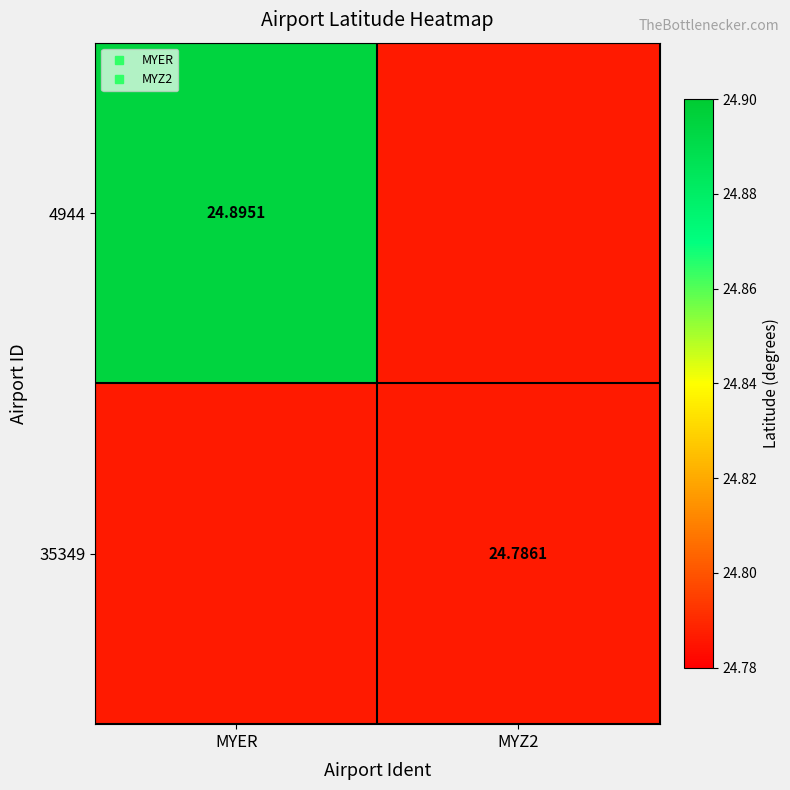

Which series changed the most between MYER and MYZ2?

4944